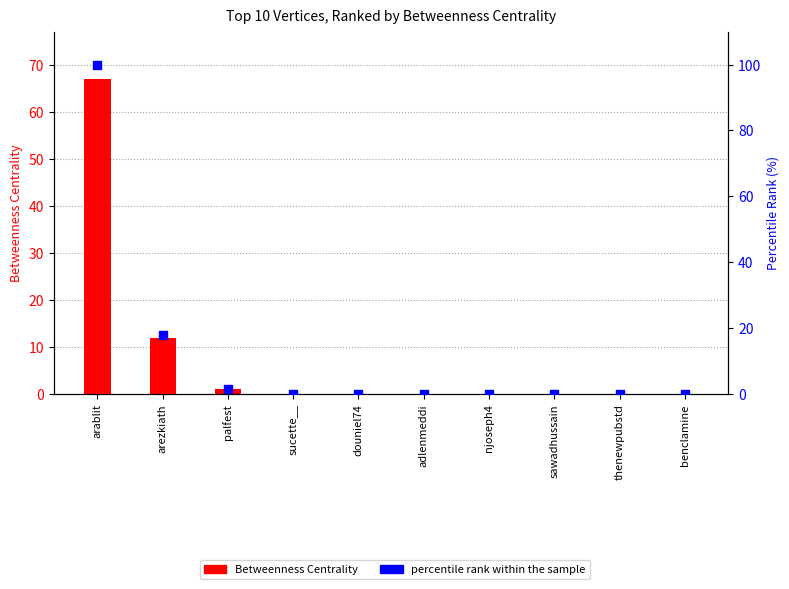

Which series has the largest total across all categories?

percentile rank within the sample